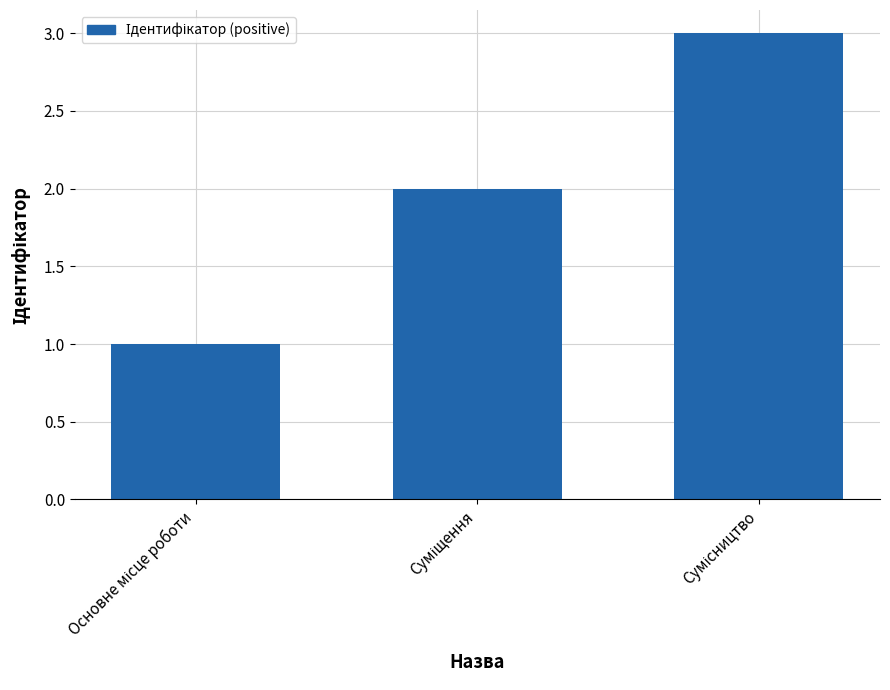

What is the sum of all values?

6